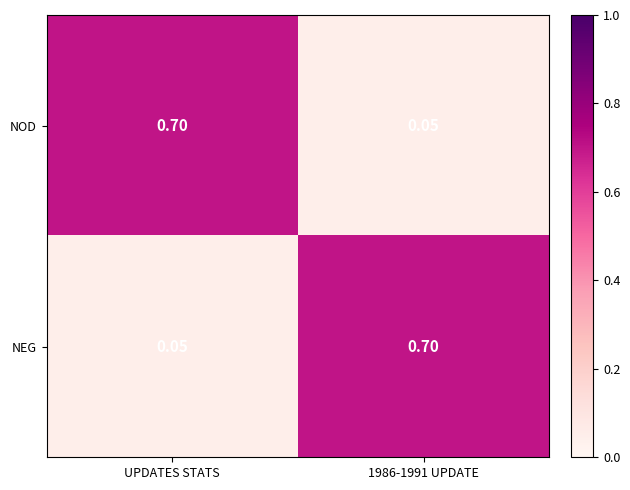

Where is NEG nearest to the value 0?

UPDATES STATS